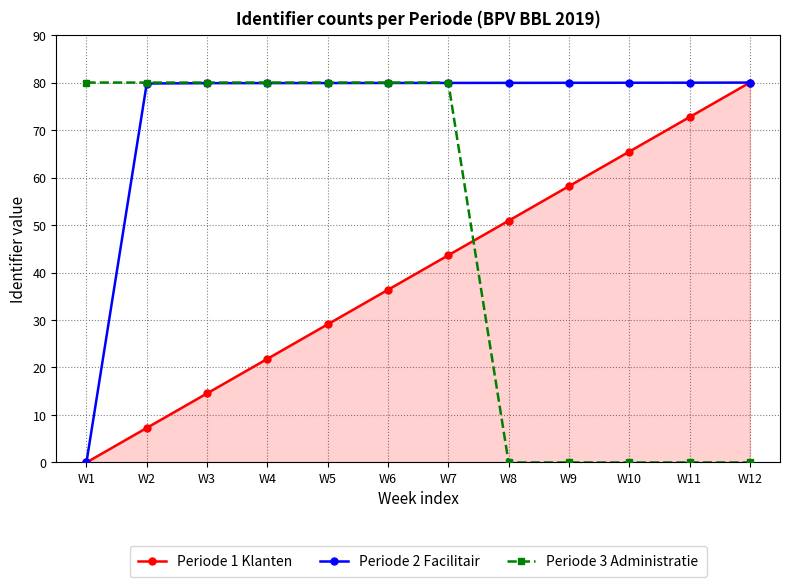

Between W5 and W11, which series saw the biggest shift?

Periode 3 Administratie